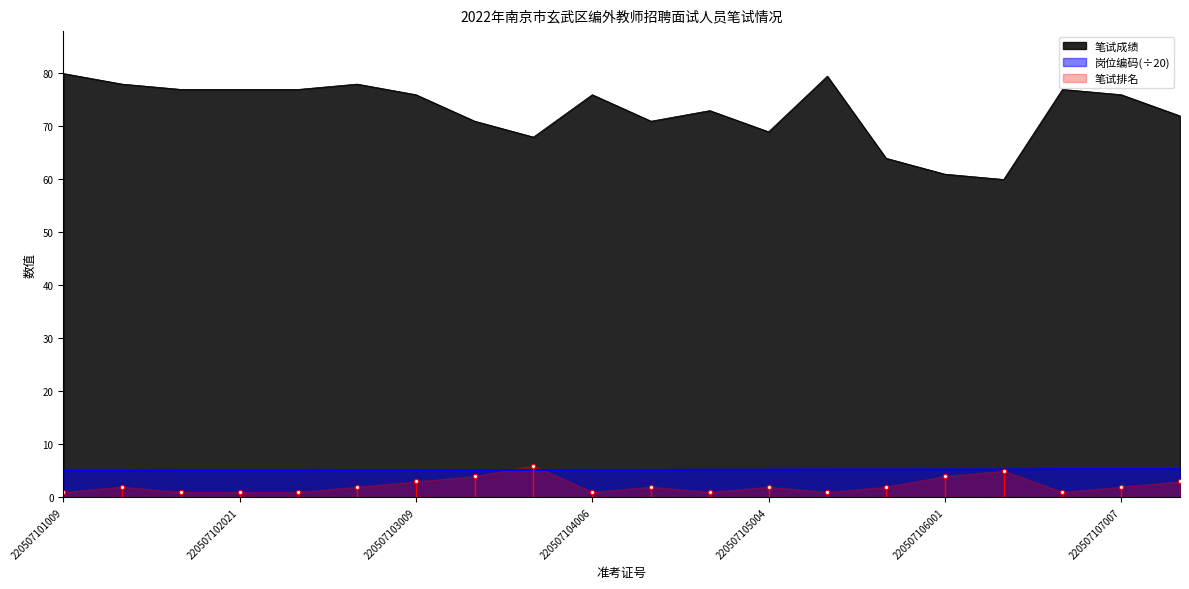

What is the minimum value for 岗位编码?

5.0